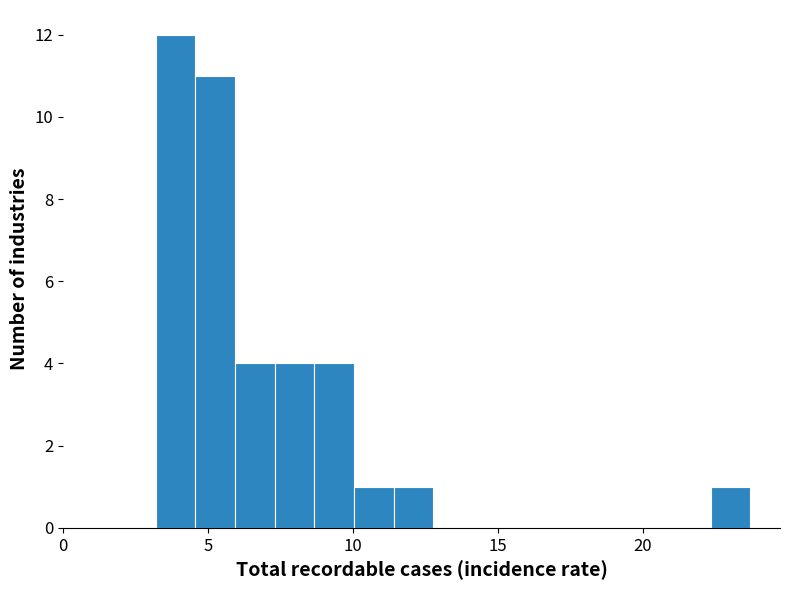

Around what value on the x-axis is the tallest bar? Give the approximate position of its centre, as read against the axis.

4.0